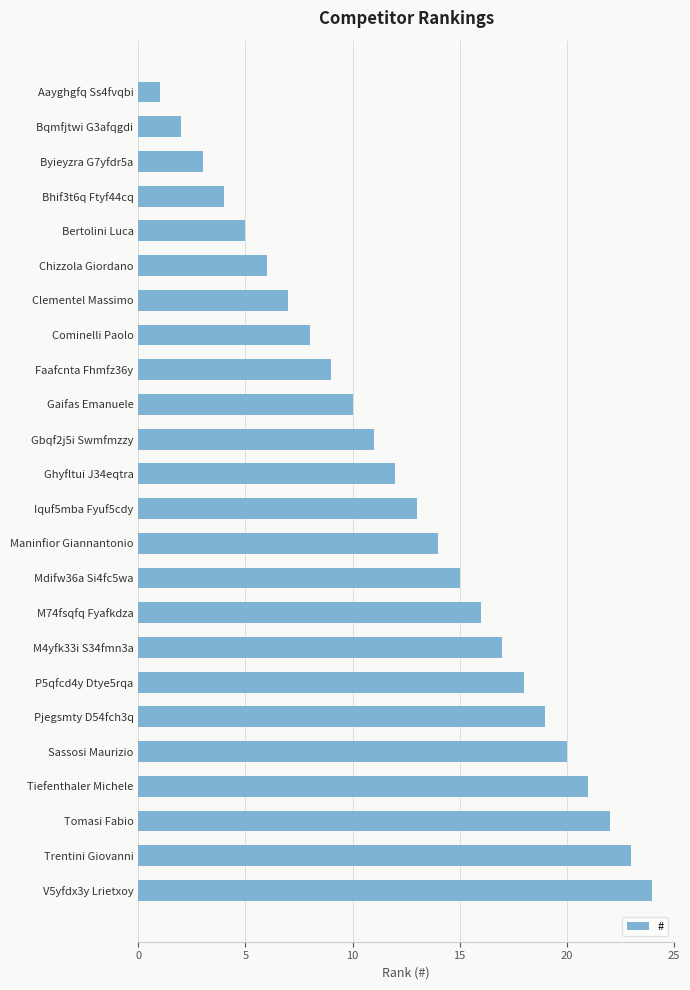

At which label is the value closest to 12?

Ghyfltui J34eqtra